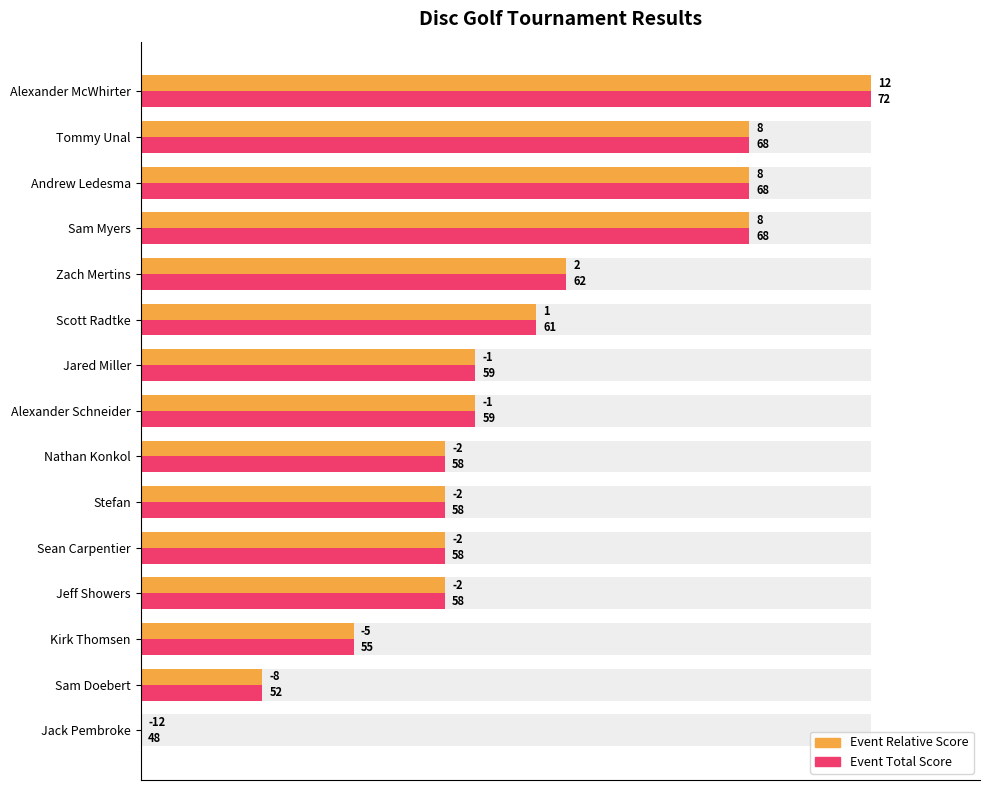

The Event Relative Score (normalized) series shows 30.2 at Zach Mertins. True or false?

False